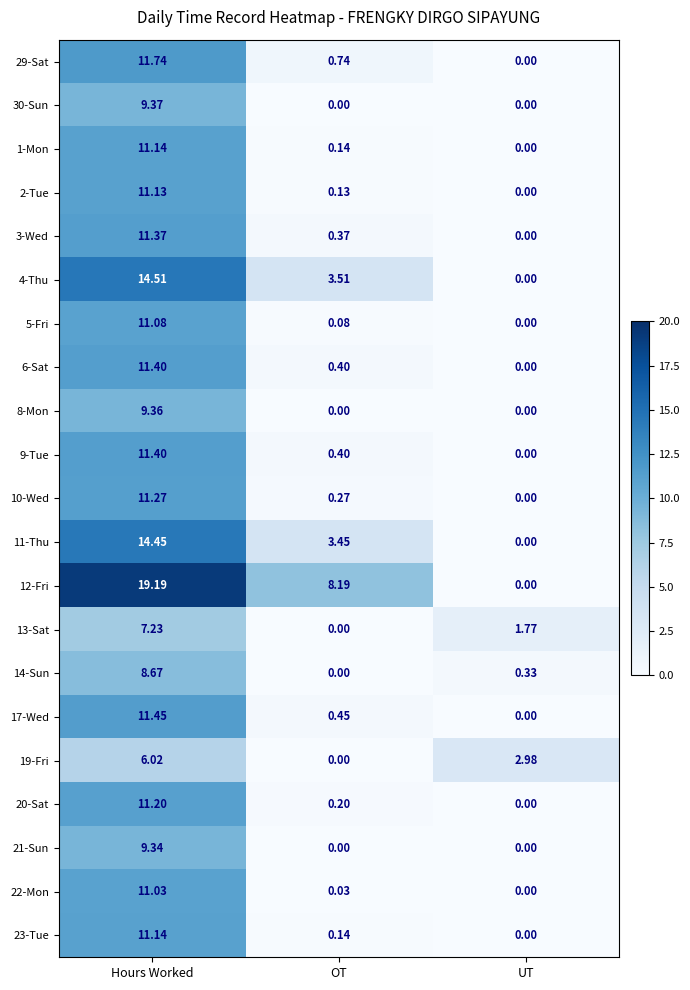

Which category has the highest value across all series?

Hours Worked